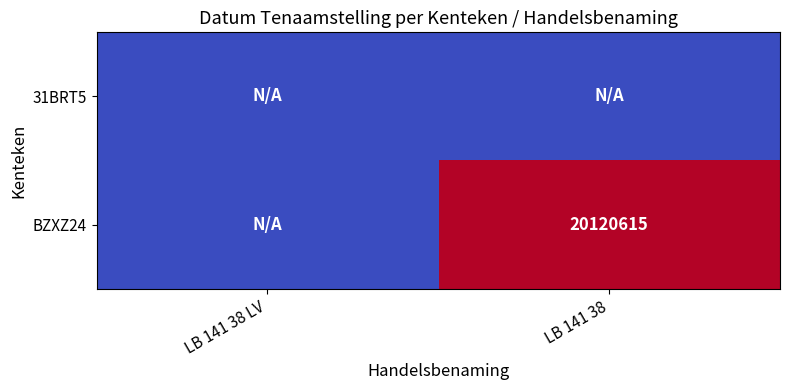

At which category is the sum across all series the highest?

LB 141 38